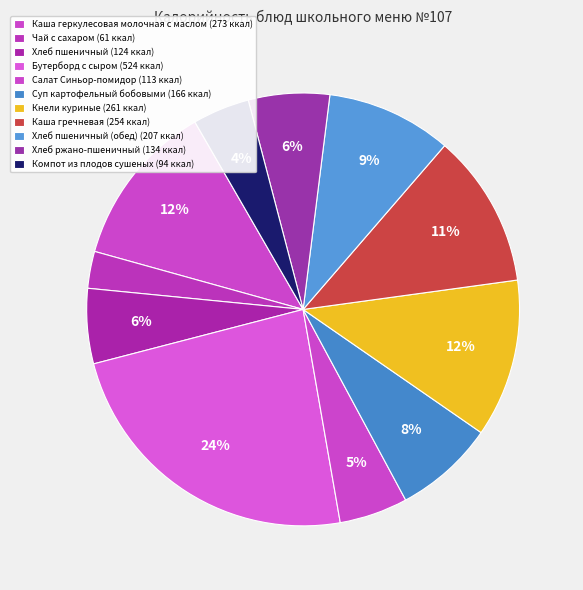

Count the number of slices in the pie.

11